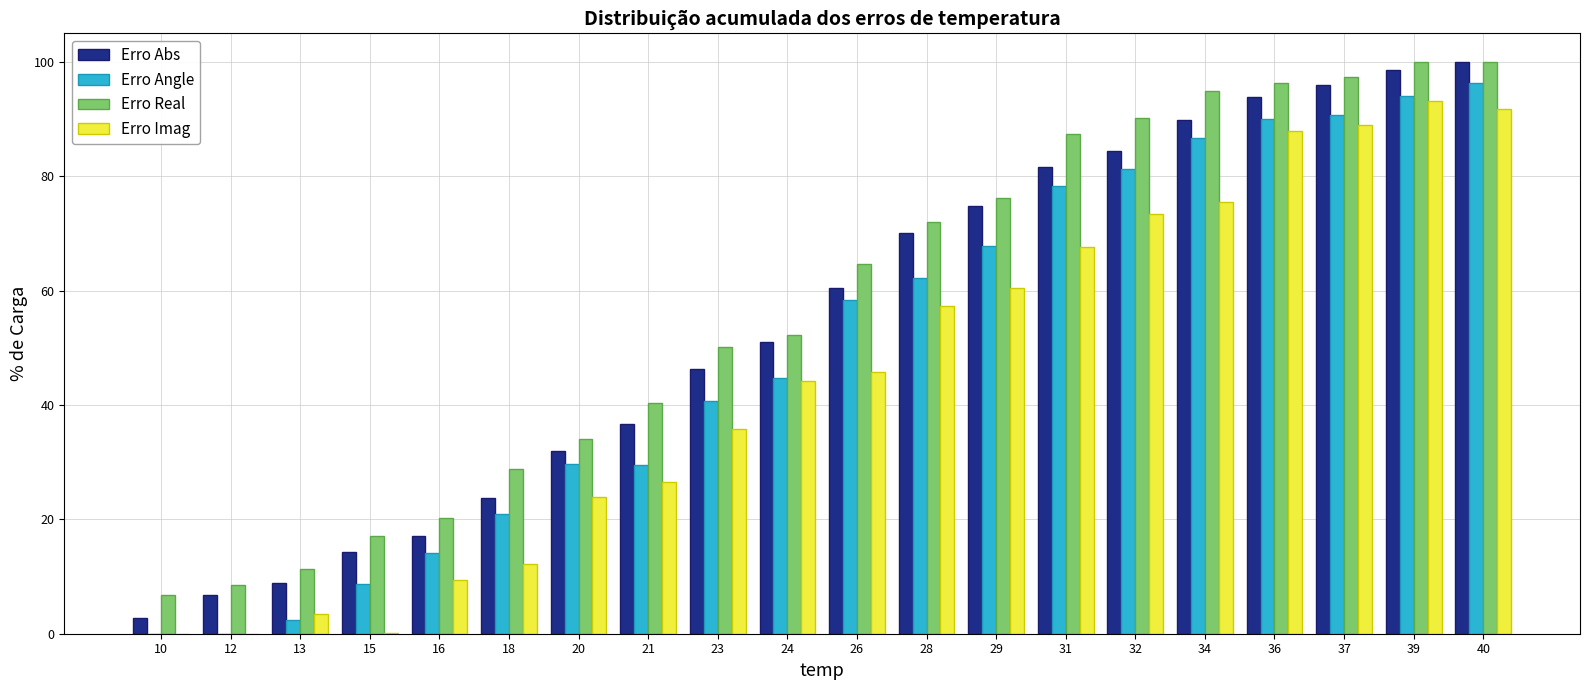

At which label is Erro Angle closest to 48?

24